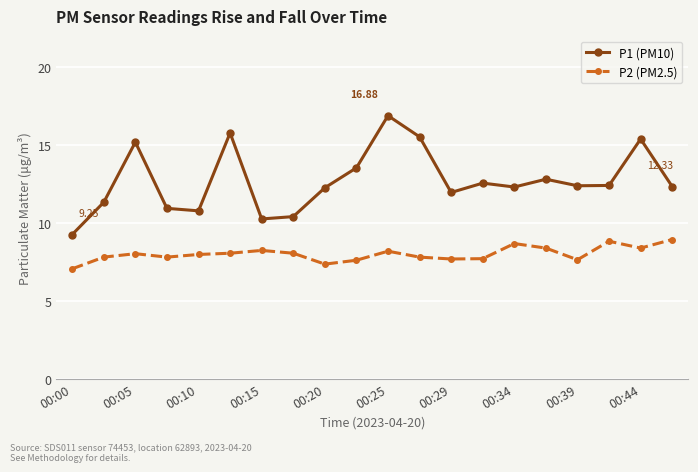

Which series has the largest total across all categories?

P1 (PM10)